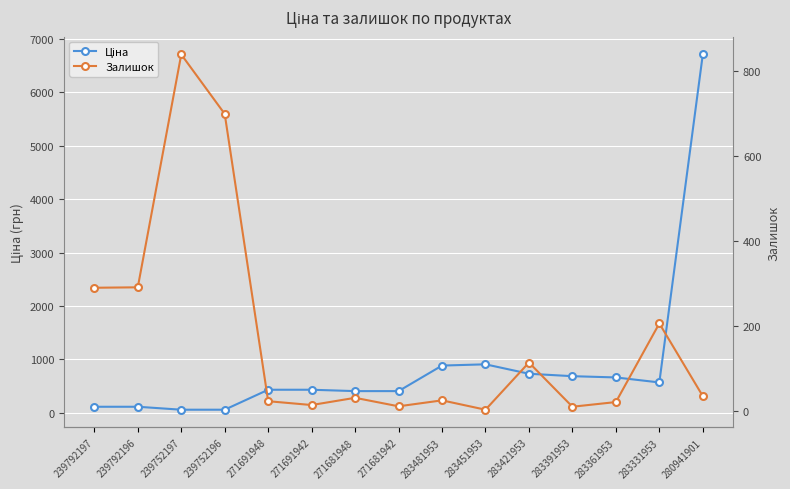

At which category does the chart reach its minimum across all series?

283451953